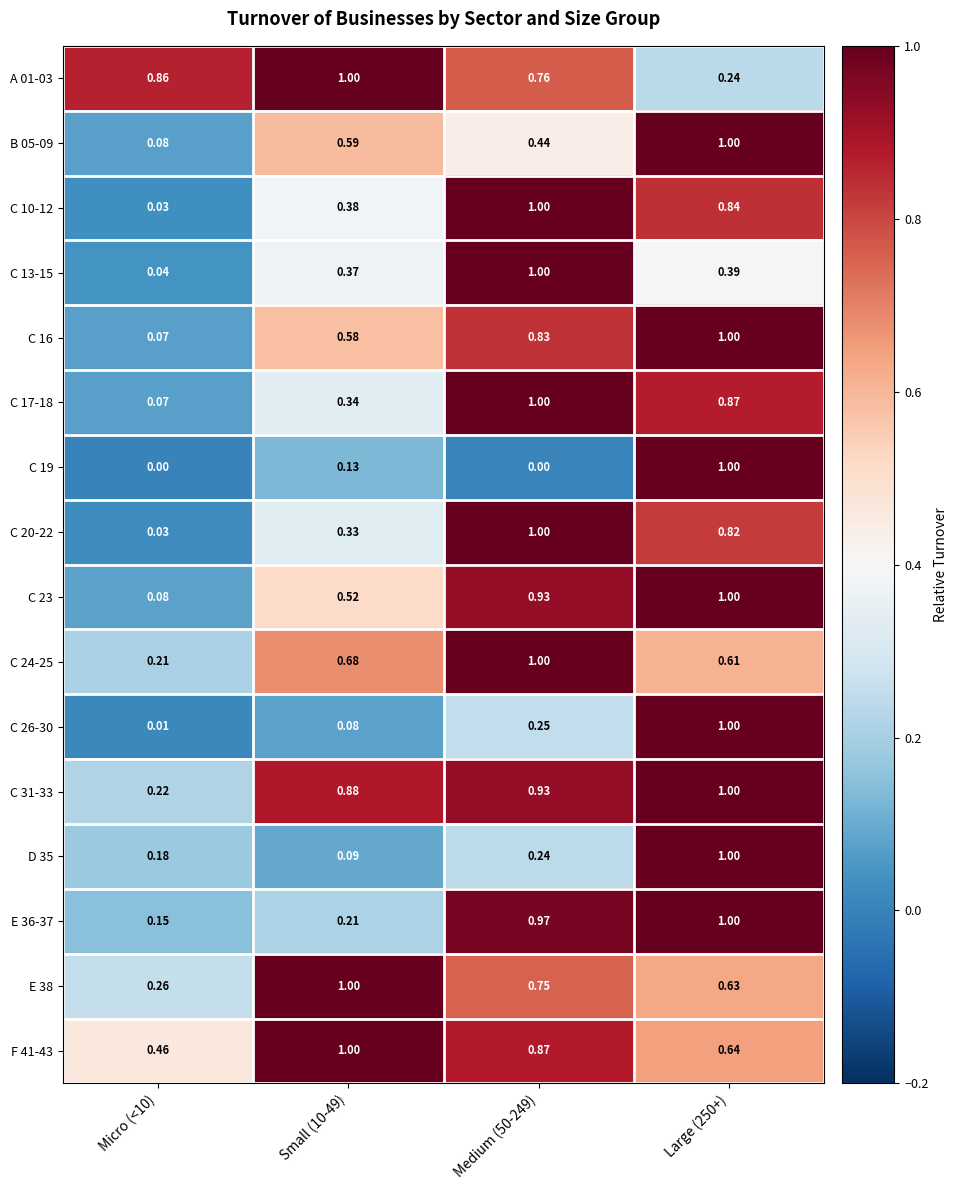

At which category is the sum across all series the highest?

Large (250+)